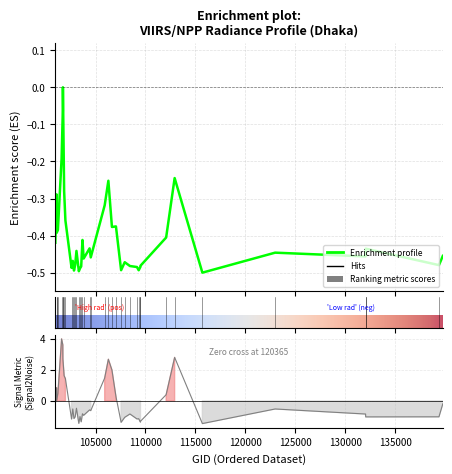

What is the difference between the maximum and second lowest values in the rade9_aggzone_norm series?

5.4